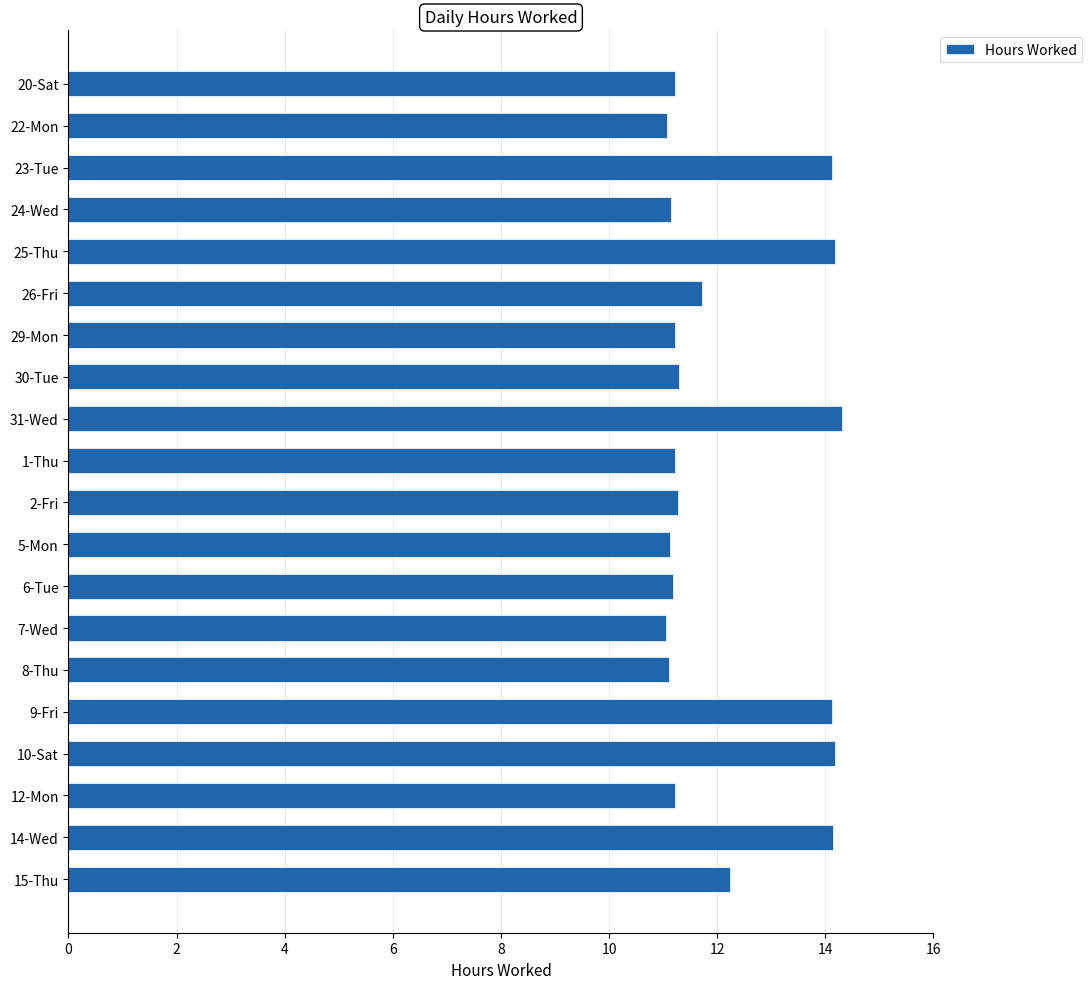

What is the change in value from 22-Mon to 26-Fri?

+0.6